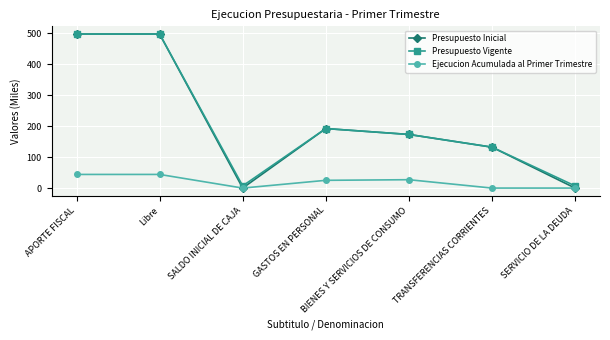

What is the approximate value of Ejecucion Acumulada al Primer Trimestre at Libre?

44